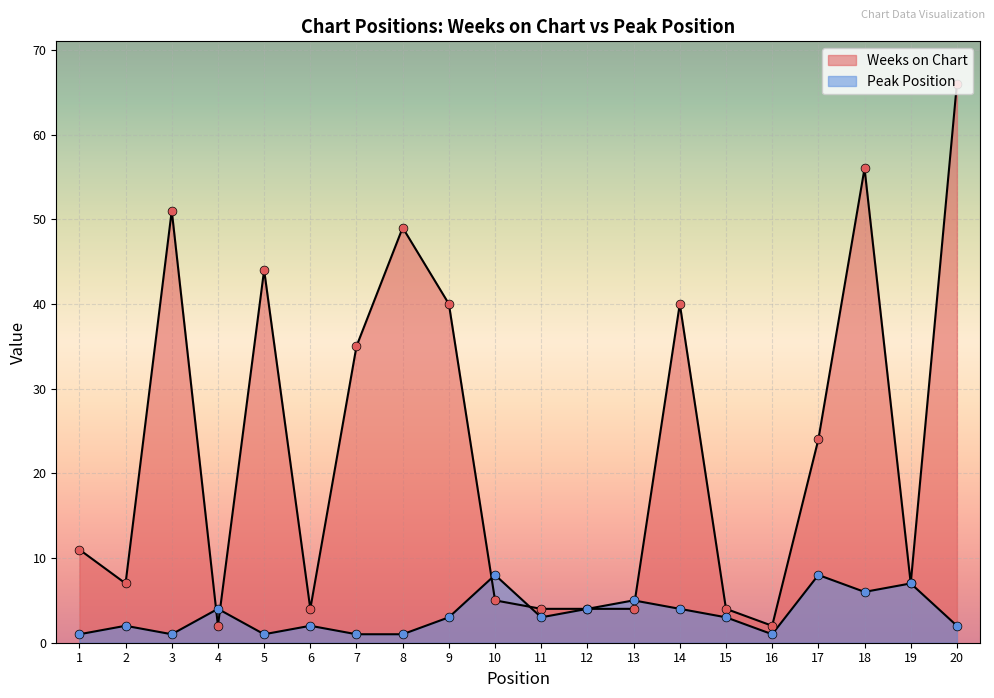

Which series reaches the maximum Y coordinate?

Weeks on Chart